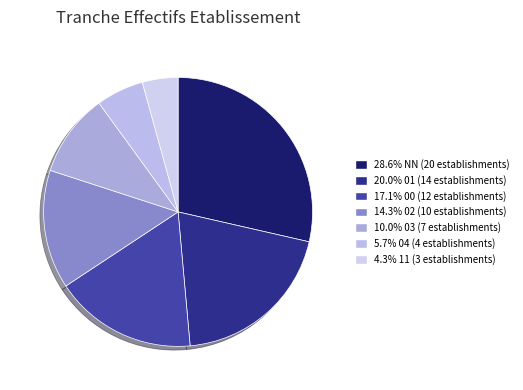

How many segments does this pie chart have?

7